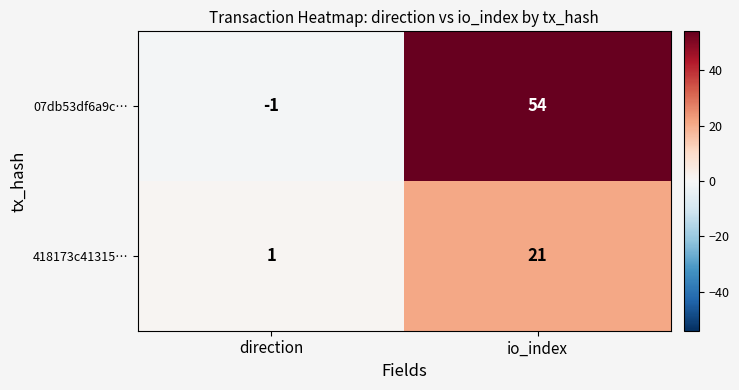

The value of 418173c41315… at io_index is 9. True or false?

False